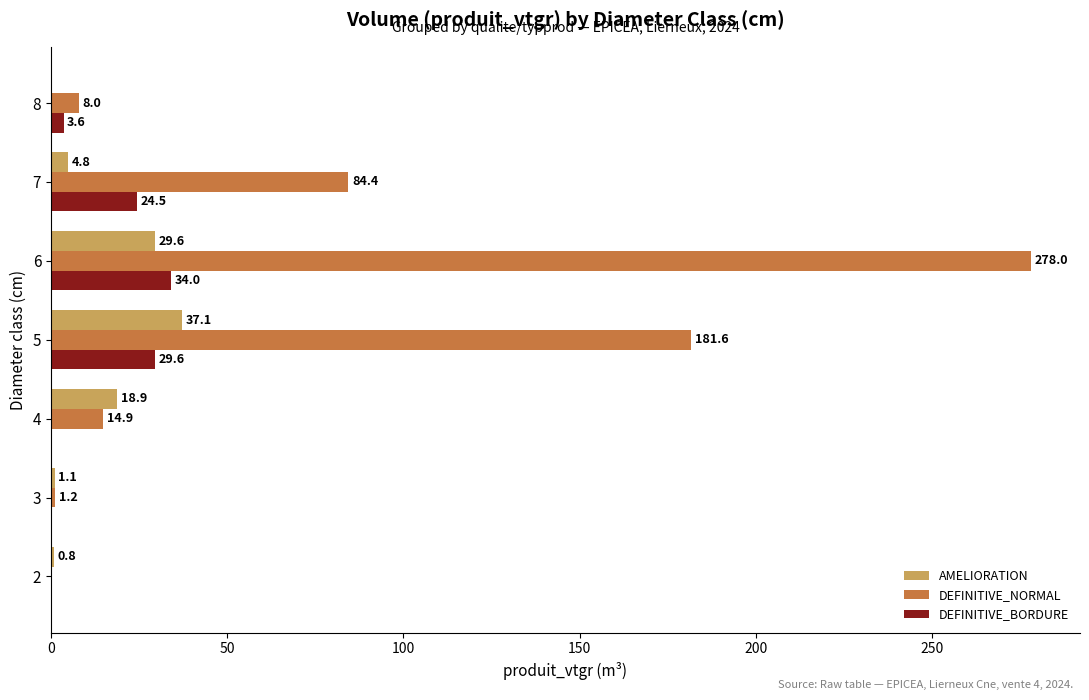

What is the sum of all DEFINITIVE_NORMAL values?

568.2